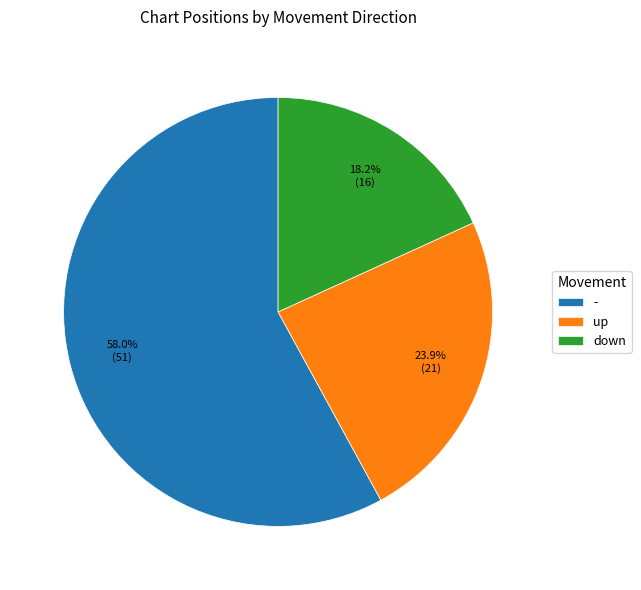

To the nearest percent, what is the combined percentage of - and down?

76%